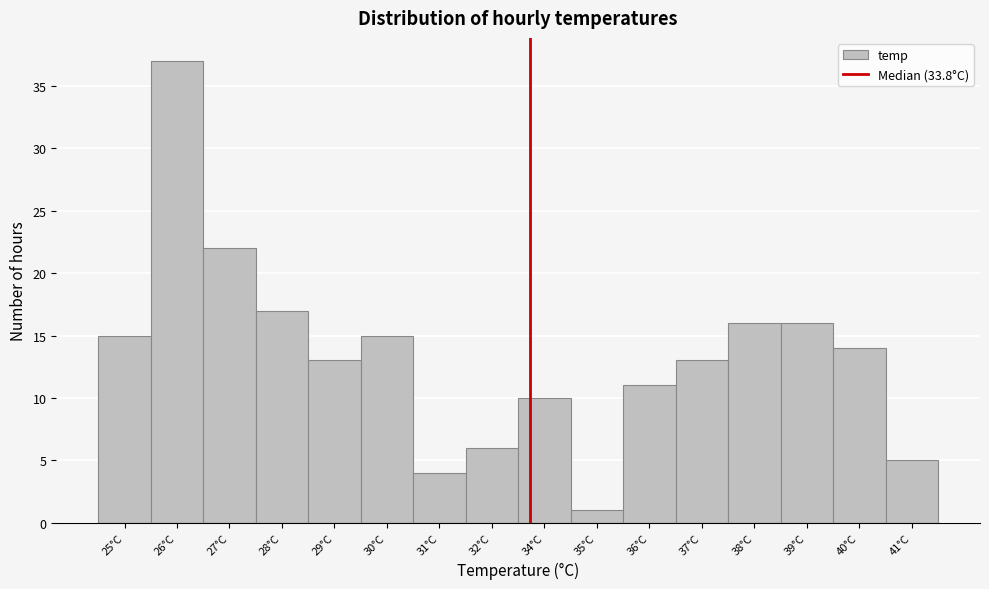

Reading right to left, what are all the values shown in this chart?

41°C=5	40°C=14	39°C=16	38°C=16	37°C=13	36°C=11	35°C=1	34°C=10	32°C=6	31°C=4	30°C=15	29°C=13	28°C=17	27°C=22	26°C=37	25°C=15